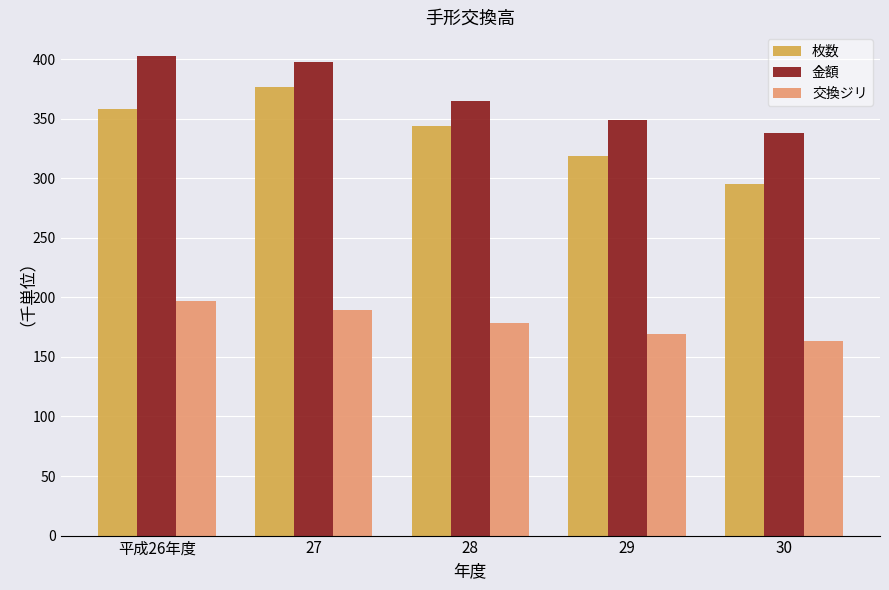

Does the chart contain stacked bars?

No